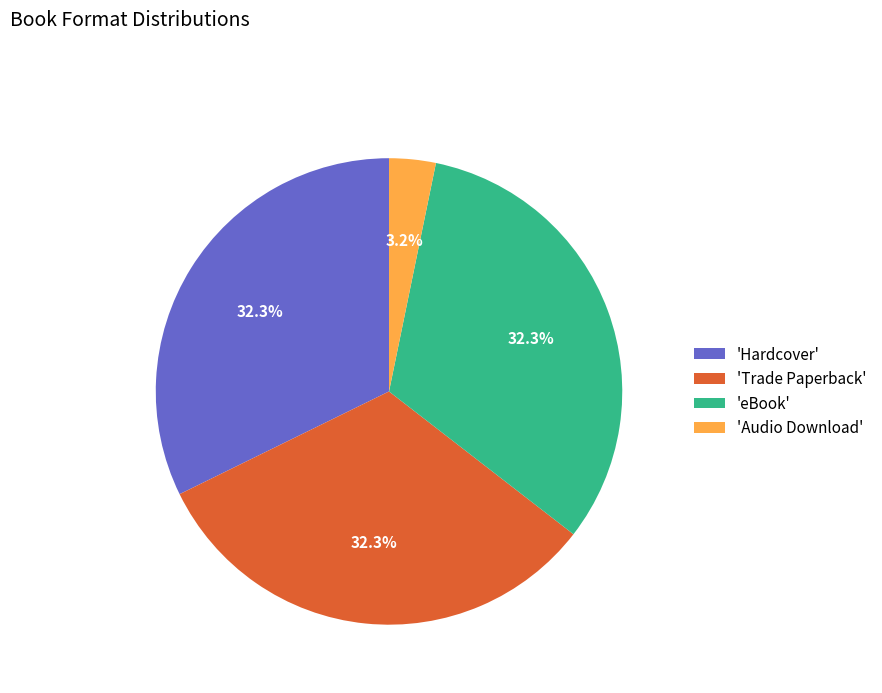

Approximately how many times larger is the value at 'eBook' compared to 'Trade Paperback'?

1.0